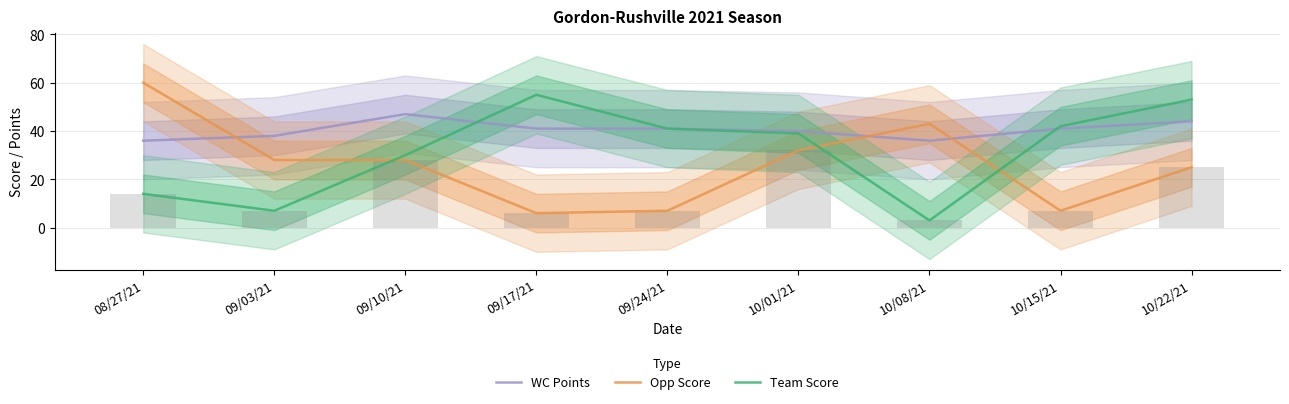

At which label does Team Score reach its peak?

09/17/21